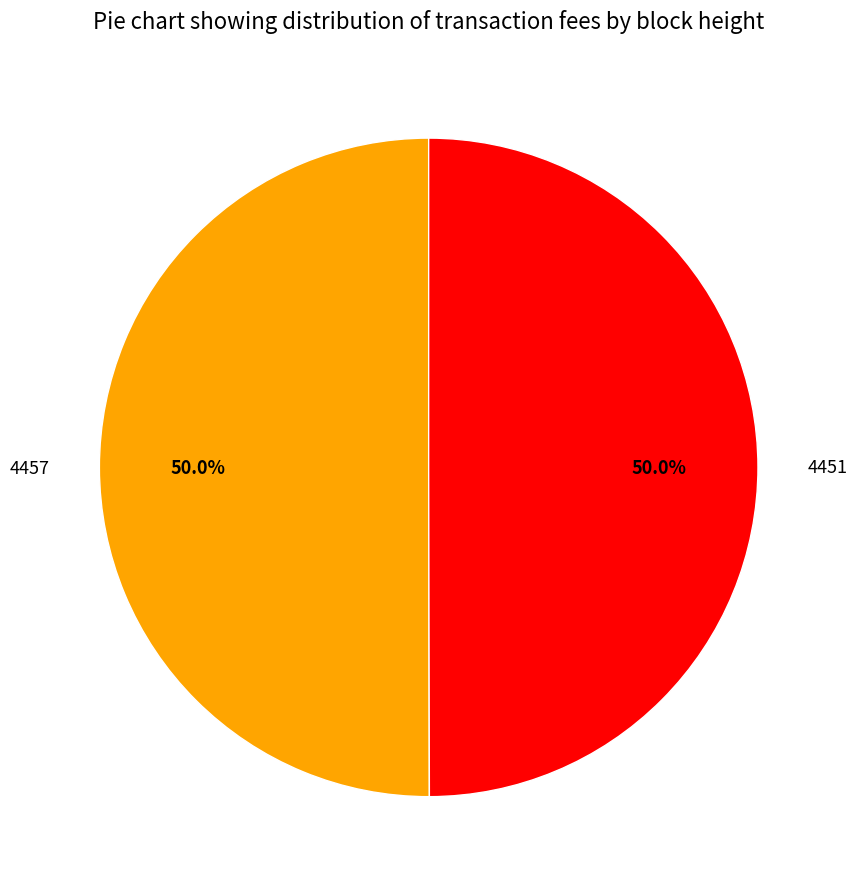

What percentage is NOT represented by 4457?

50.0%